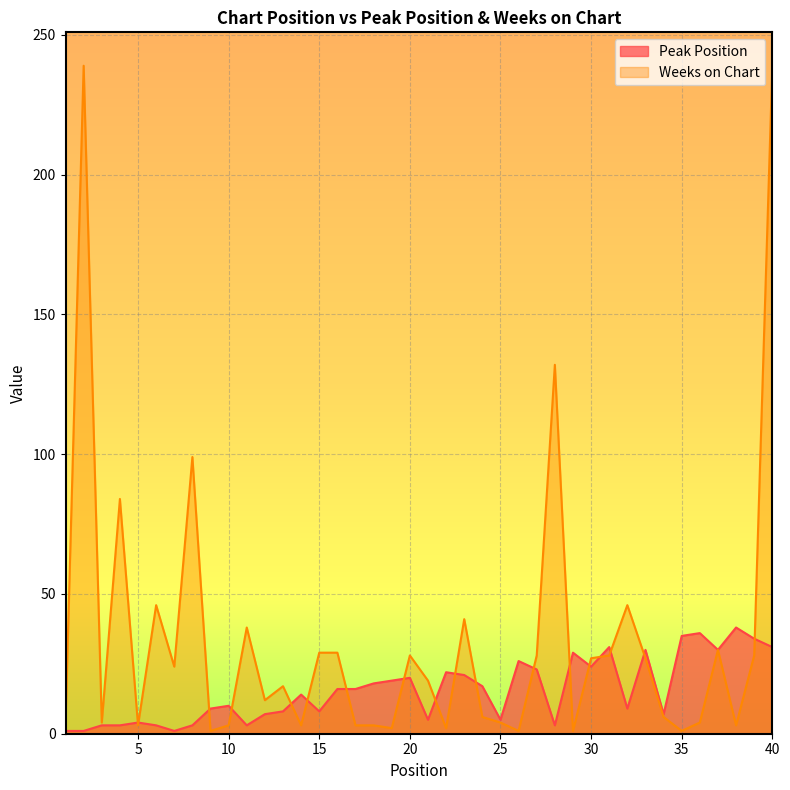

Which series has the largest total across all categories?

Weeks on Chart